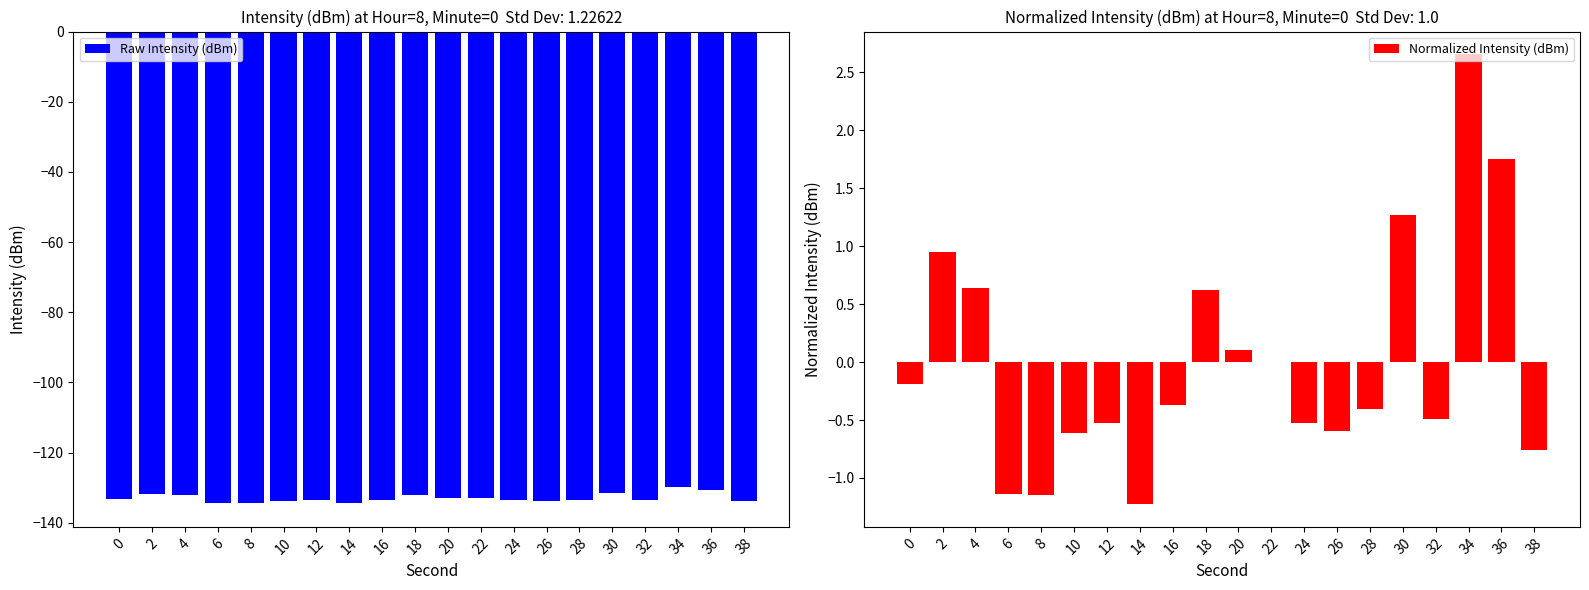

True or false: Raw Intensity (dBm) has a value of -86.9 at 12.

False